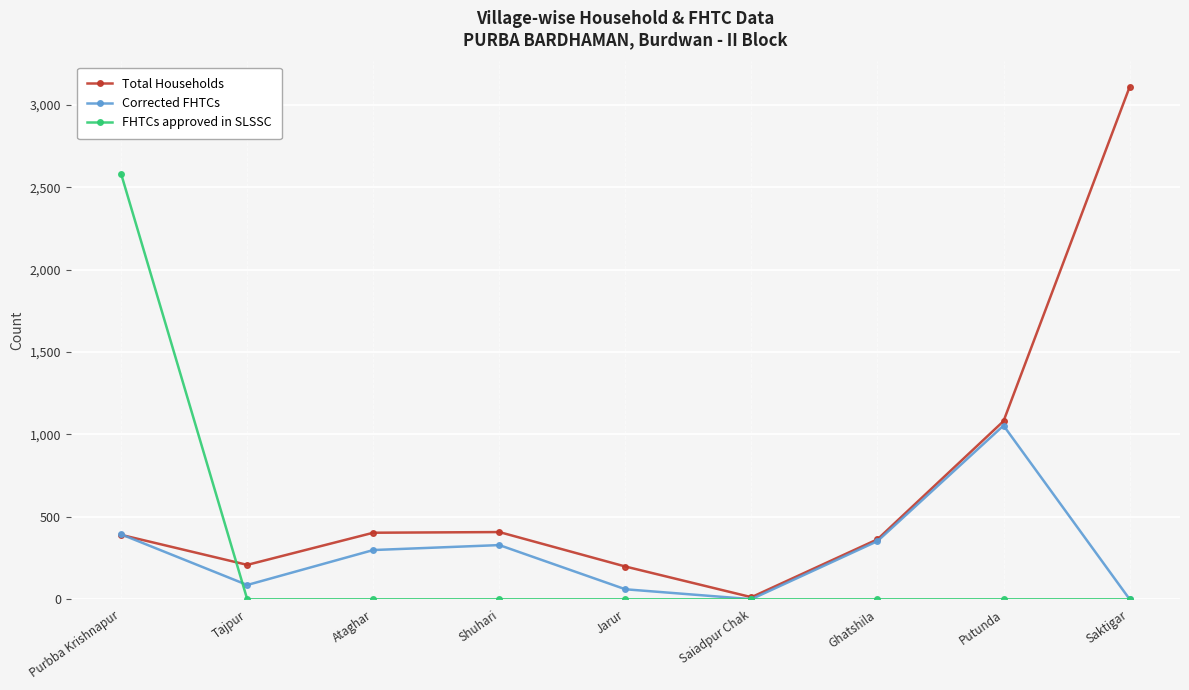

Is it true that FHTCs approved in SLSSC equals -1146 at Jarur?

False